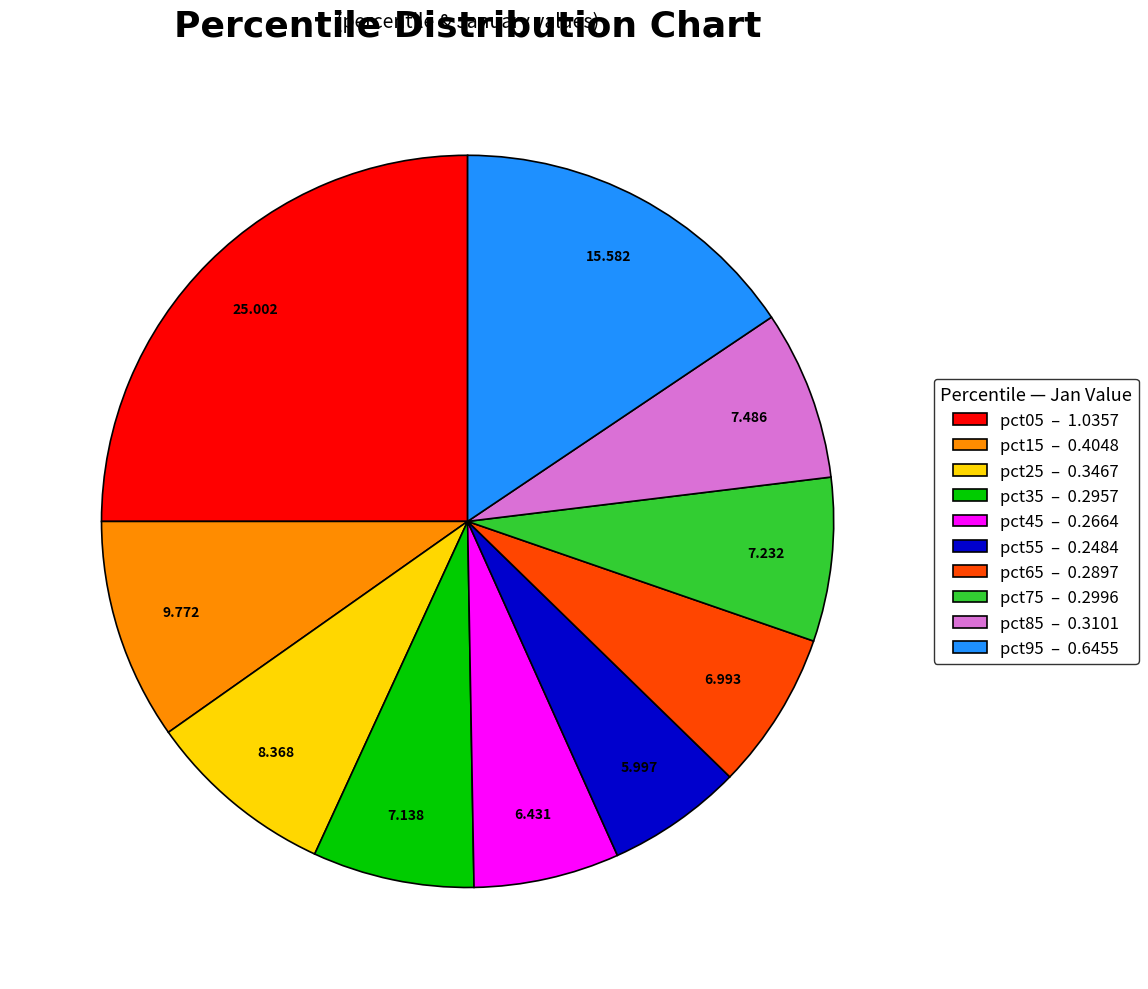

Approximately how many times larger is the value at pct65 compared to pct05?

0.3